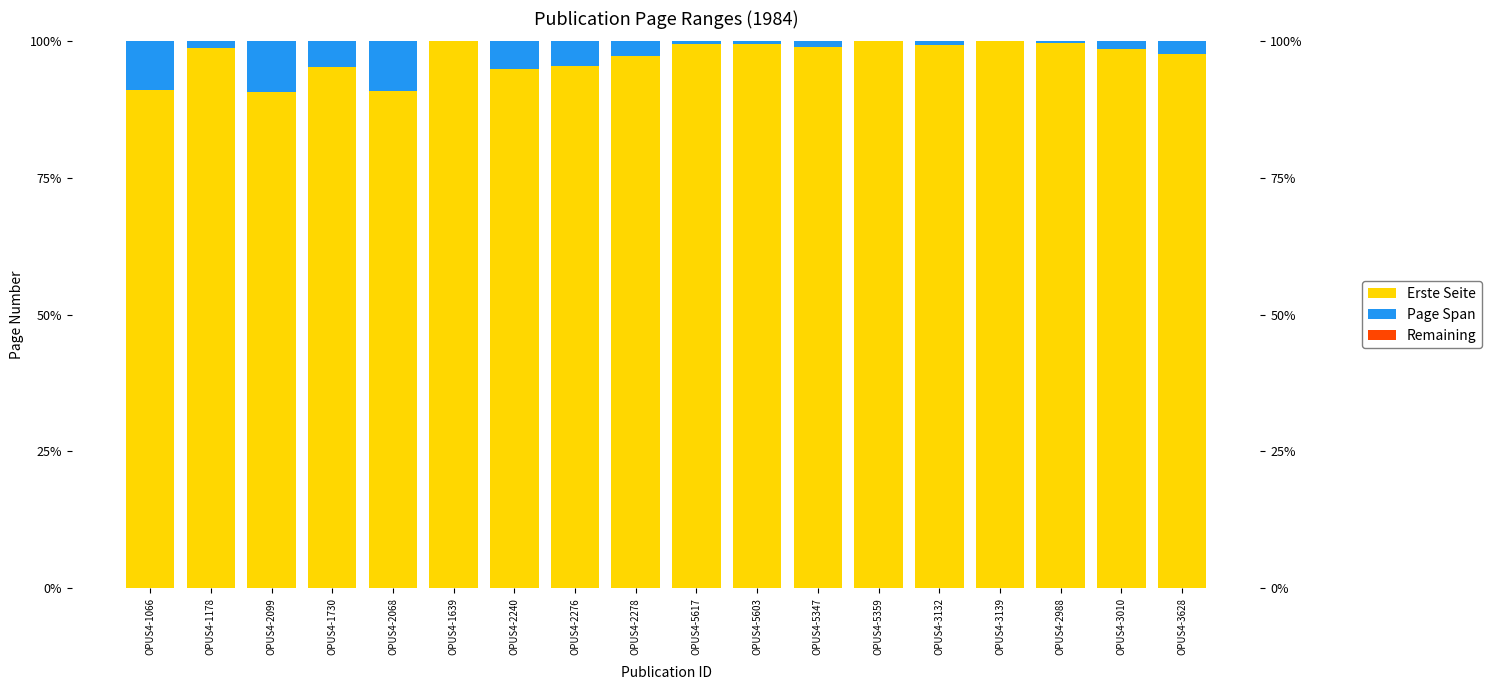

What is the difference between the Page Span values at OPUS4-3139 and OPUS4-1730?

4.7